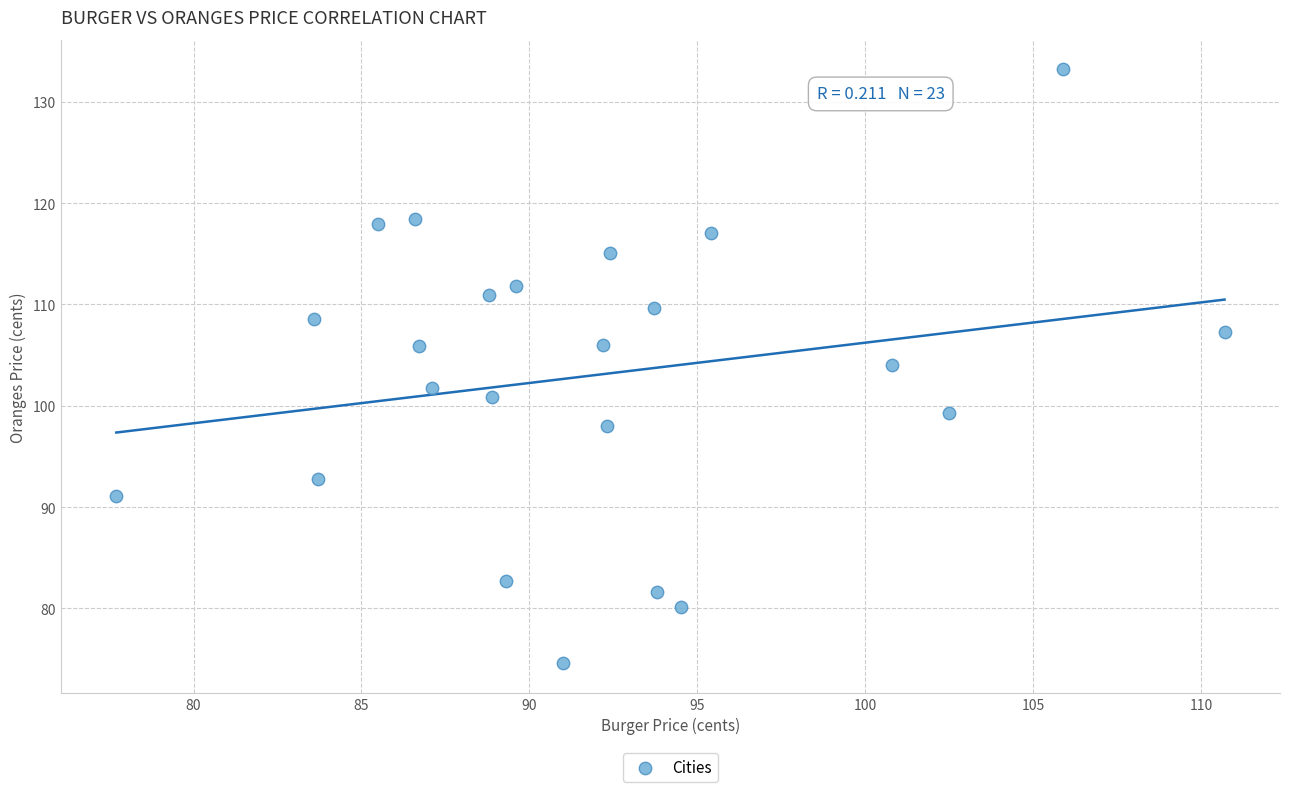

What is the range of X values (max minus min)?

33.0